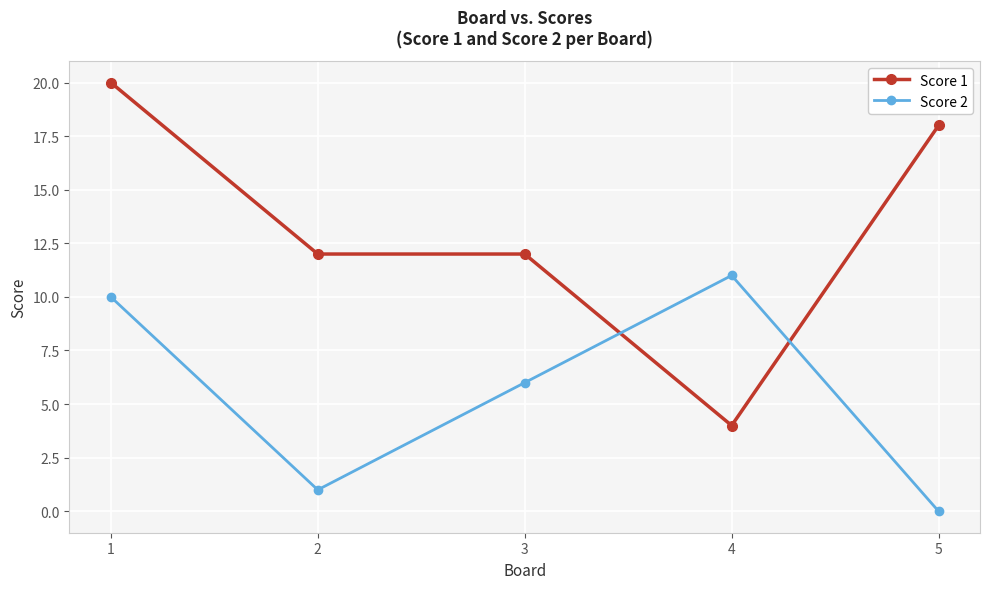

Is it true that Score 2 equals 6 at 5?

False